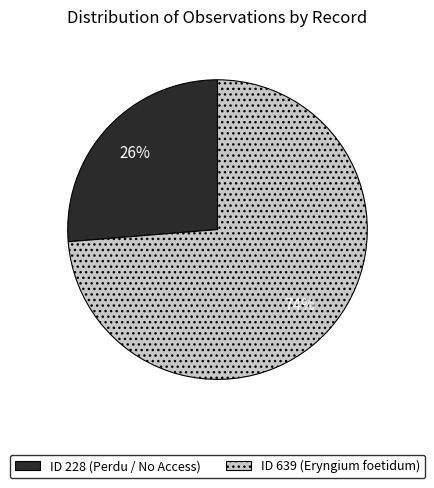

Count the number of slices in the pie.

2